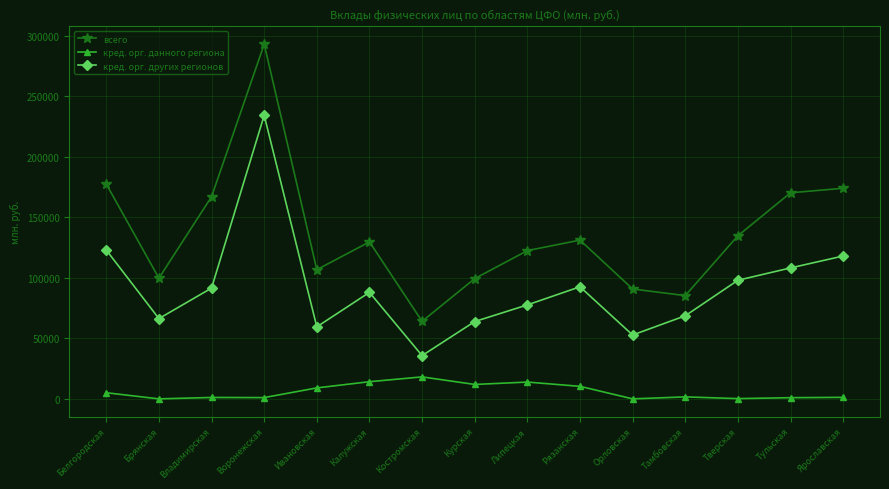

List the series in order of their overall mean, highest first.

всего, кред. орг. других регионов, кред. орг. данного региона